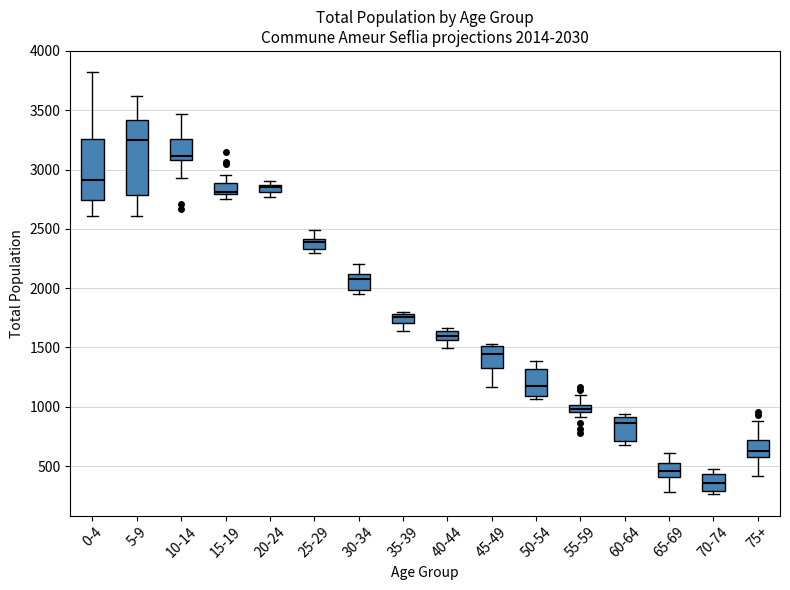

Which box's median line is the highest?

5-9